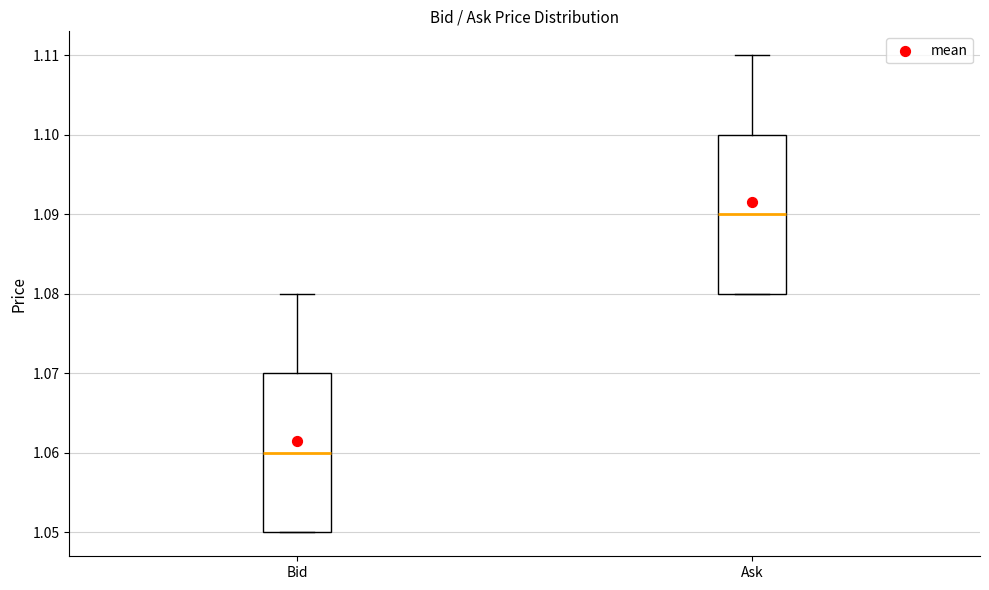

Where is the upper edge of the box for Bid on the y-axis? The values are not printed on the chart, so give them approximately, as read against the axis.

1.07